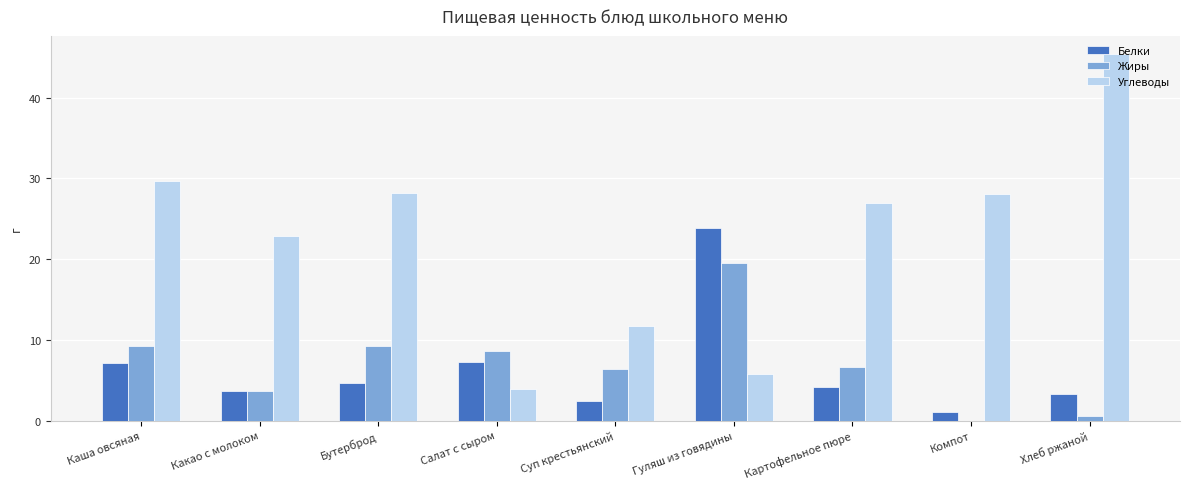

What is the total value across all series at Картофельное пюре?

37.6